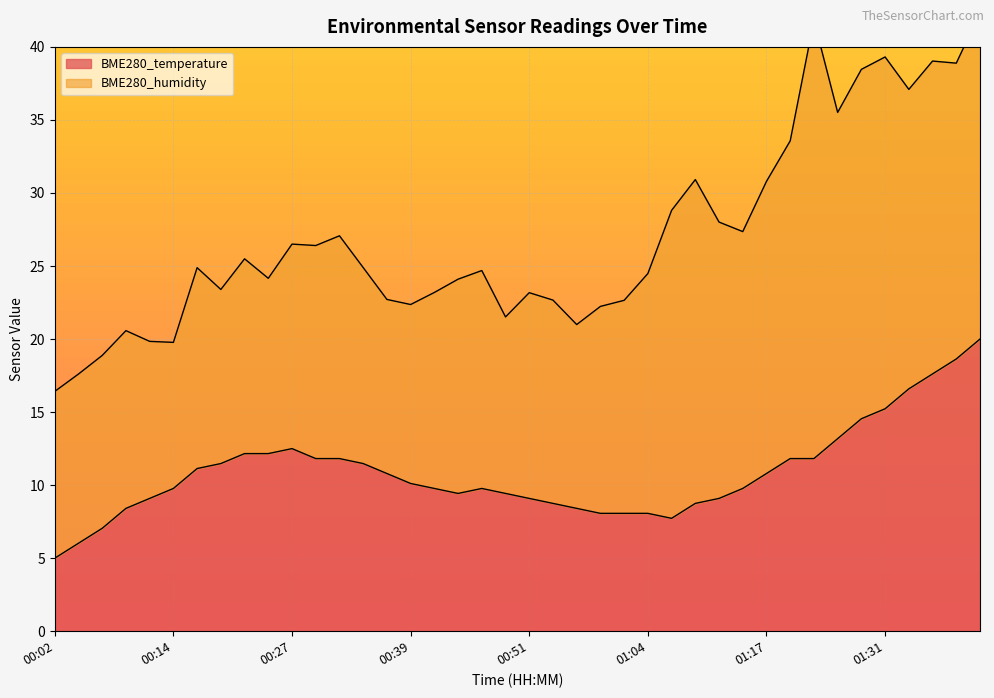

At which label does BME280_temperature reach its minimum?

00:02